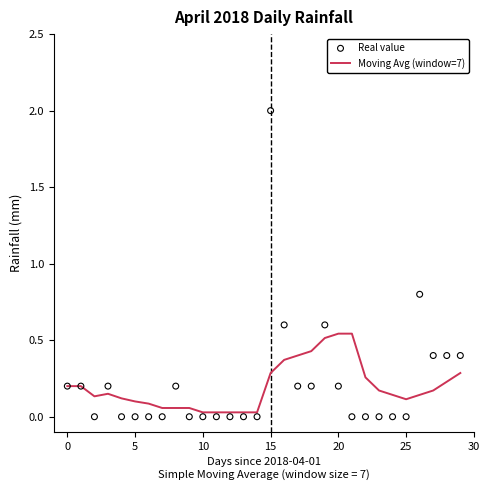

At which category is the sum across all series the highest?

15